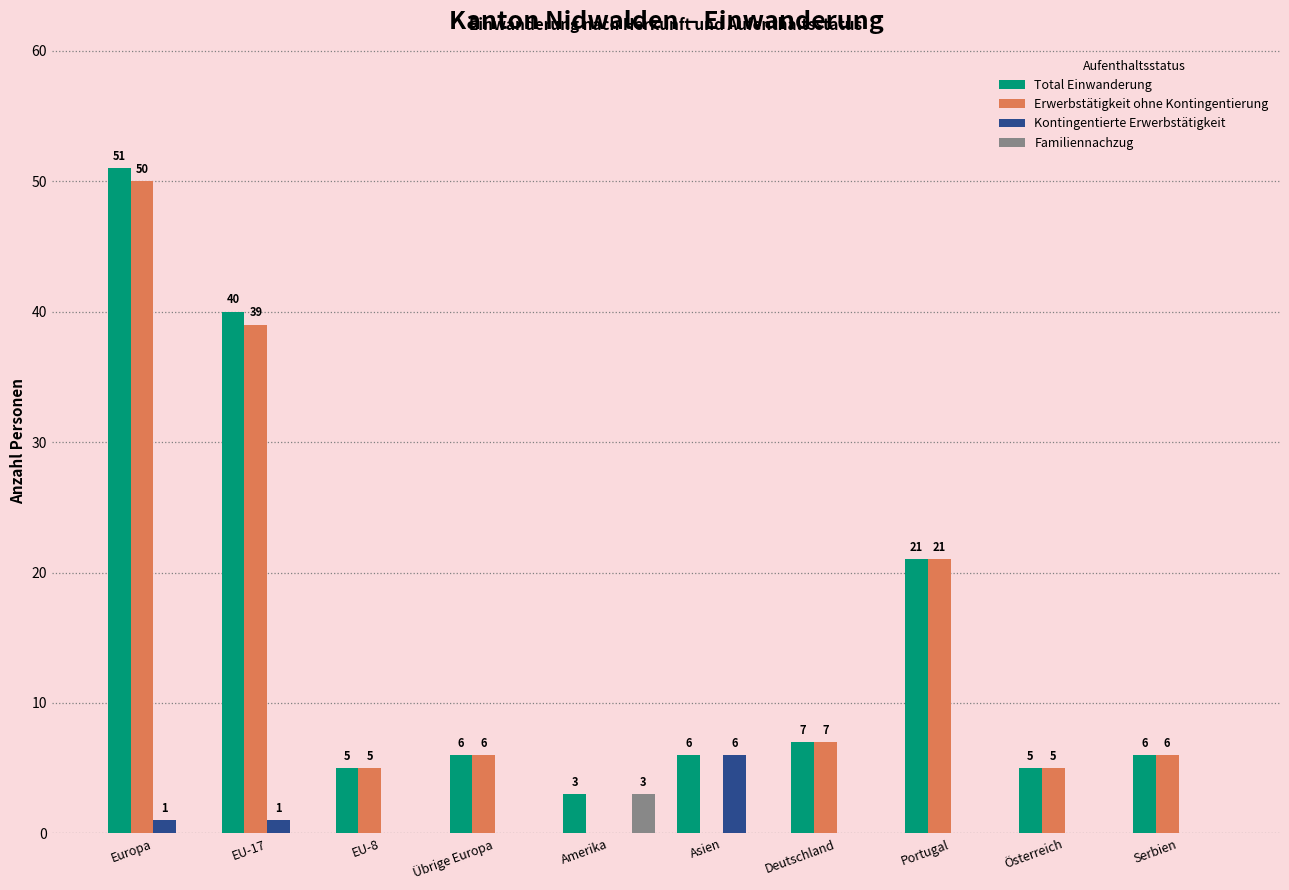

What is the sum of all Familiennachzug values?

3